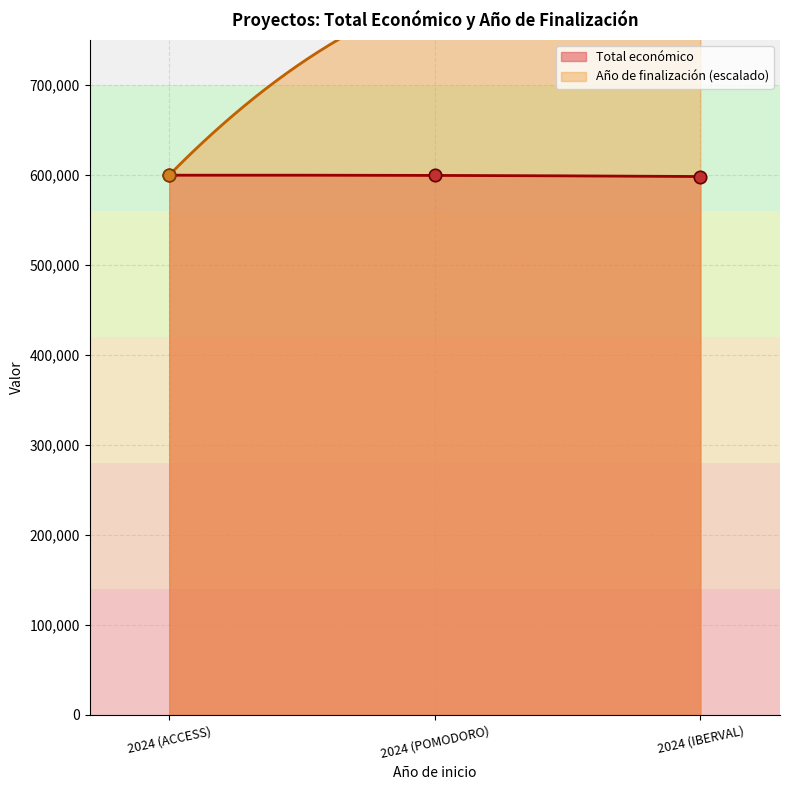

At which category is the sum across all series the highest?

2024 (POMODORO)